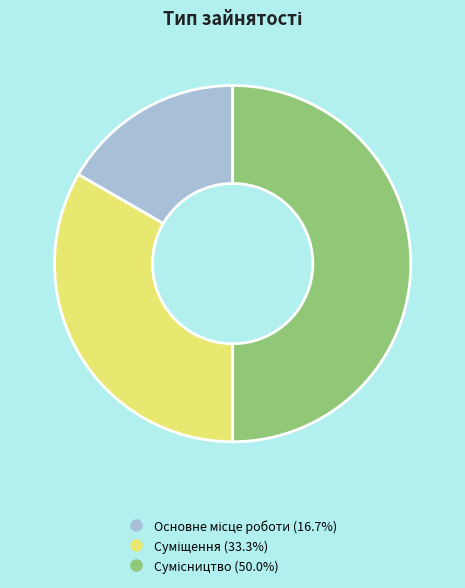

How many slices are in this pie chart?

3